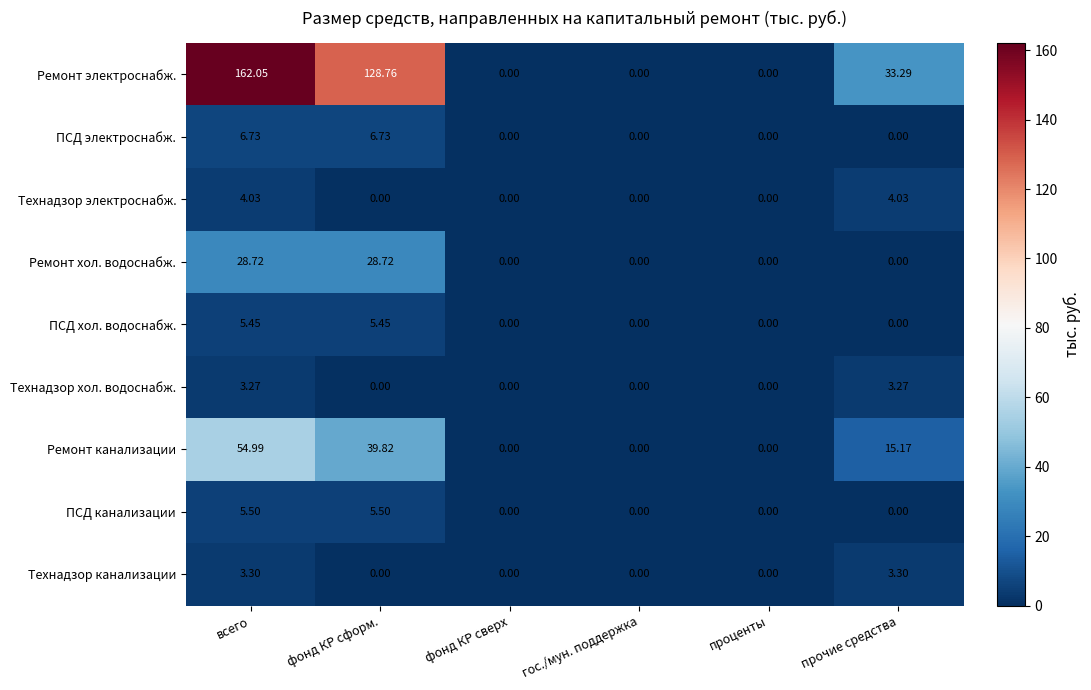

How many series are shown in this chart?

9